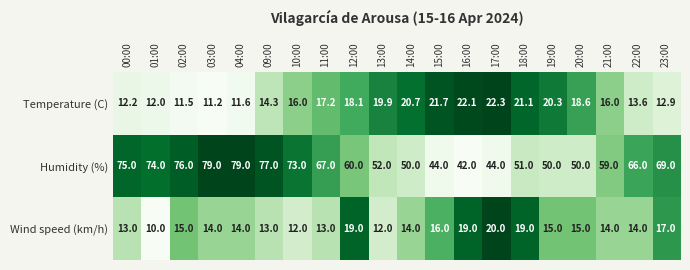

What is the difference between the highest and lowest values at 19:00?

35.0